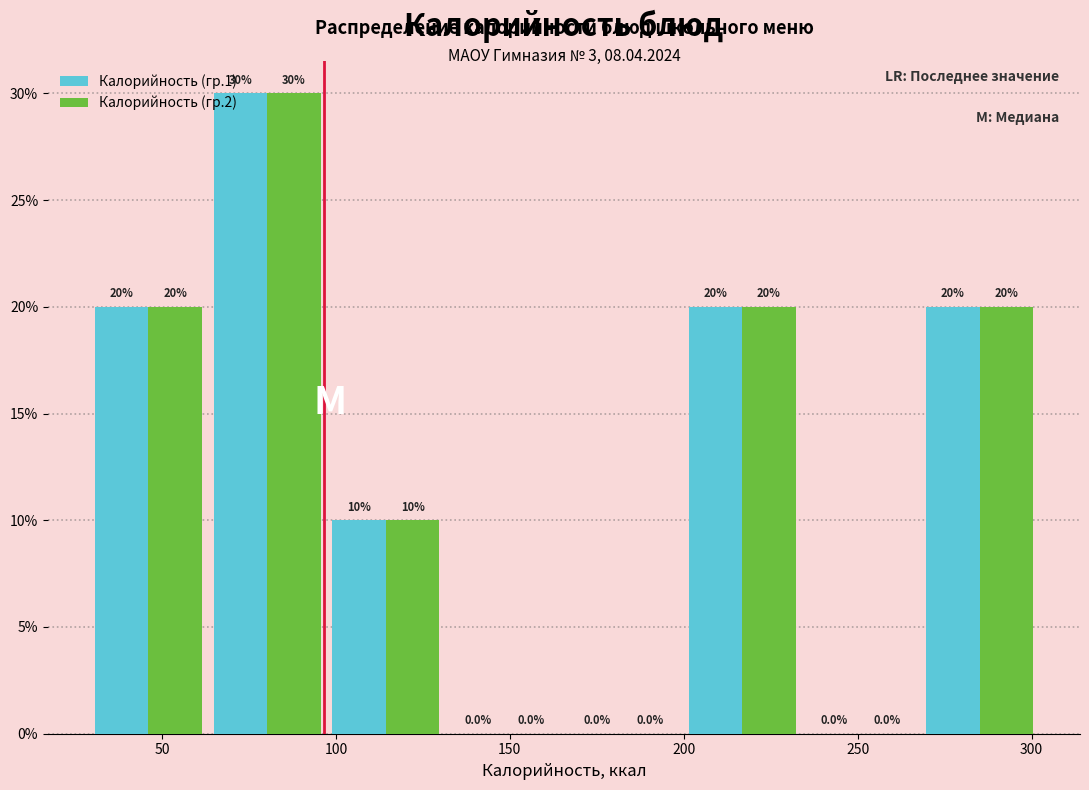

Reading left to right, list every range on the x-axis with the height of the bar of each series over it. The bar edges are not printed on the chart, so give them approximately, as read against the axis.

30 to 65: Калорийность (гр.1)=20.0	Калорийность (гр.2)=20.0
65 to 95: Калорийность (гр.1)=30.0	Калорийность (гр.2)=30.0
95 to 130: Калорийность (гр.1)=10.0	Калорийность (гр.2)=10.0
130 to 165: Калорийность (гр.1)=0.0	Калорийность (гр.2)=0.0
165 to 200: Калорийность (гр.1)=0.0	Калорийность (гр.2)=0.0
200 to 235: Калорийность (гр.1)=20.0	Калорийность (гр.2)=20.0
235 to 270: Калорийность (гр.1)=0.0	Калорийность (гр.2)=0.0
270 to 300: Калорийность (гр.1)=20.0	Калорийность (гр.2)=20.0